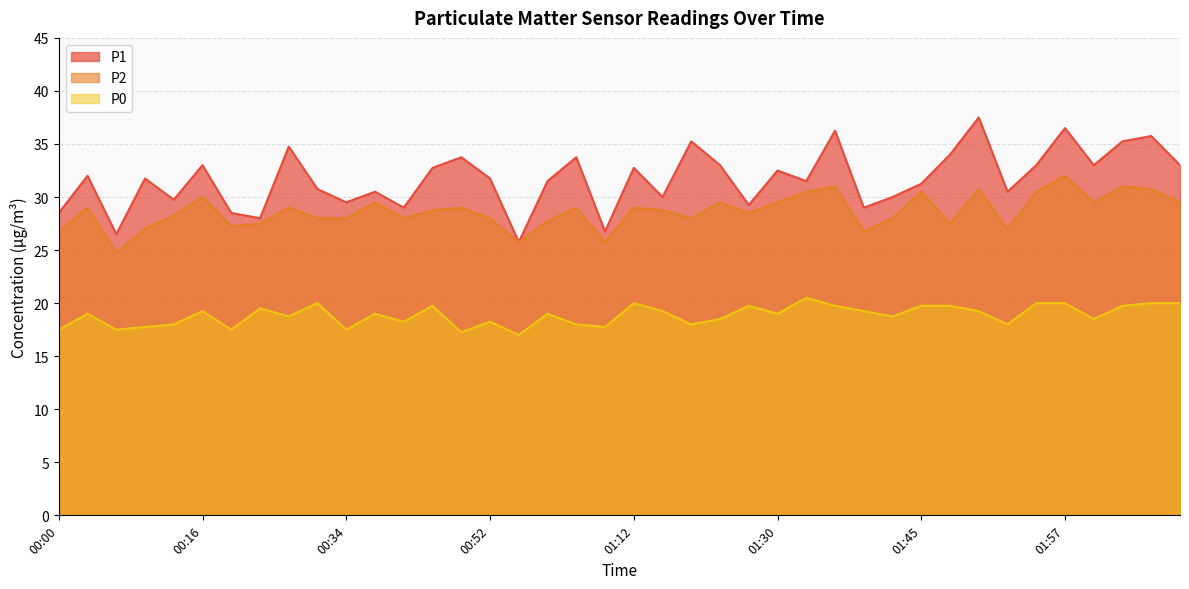

At how many categories does at least one series exceed 36?

3